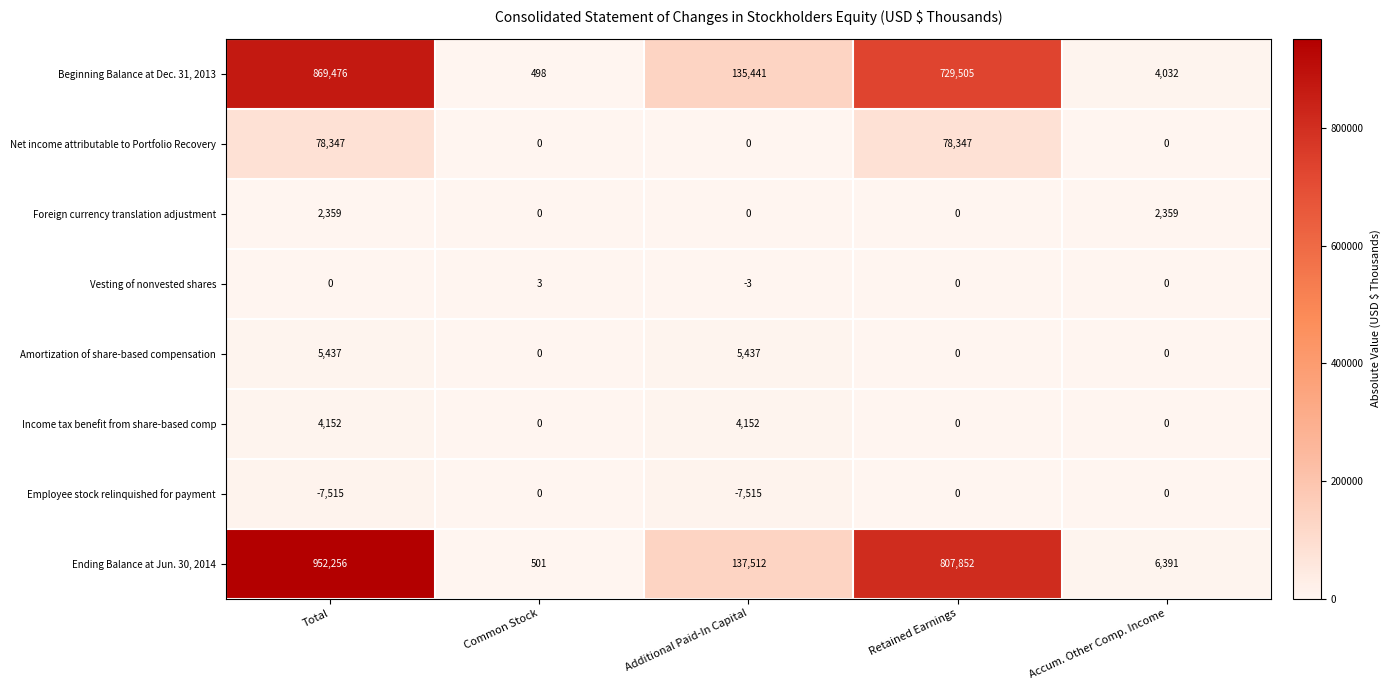

What is the smallest value displayed?

-7515